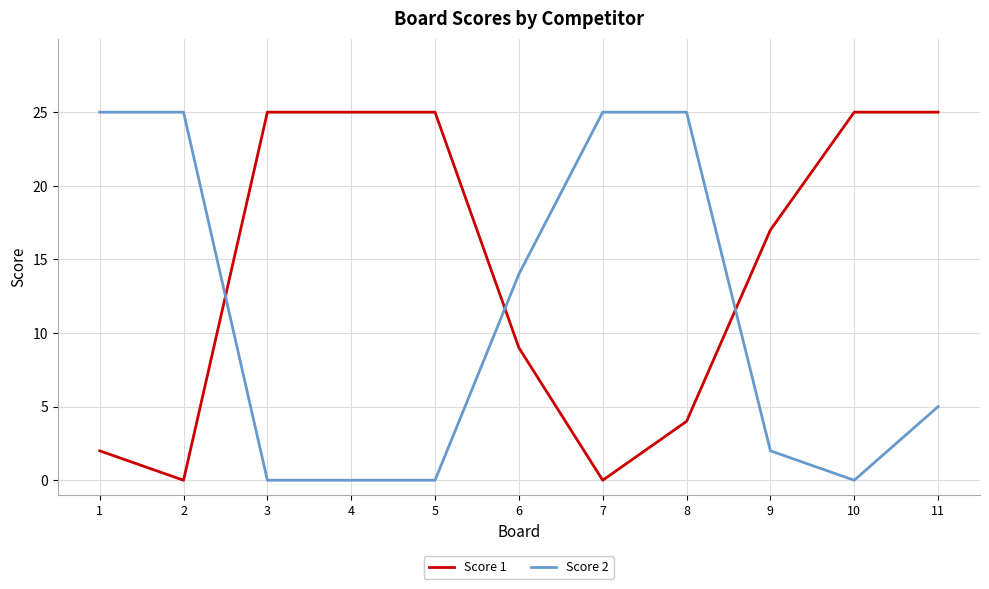

Is it true that Score 1 equals 25 at 11?

True